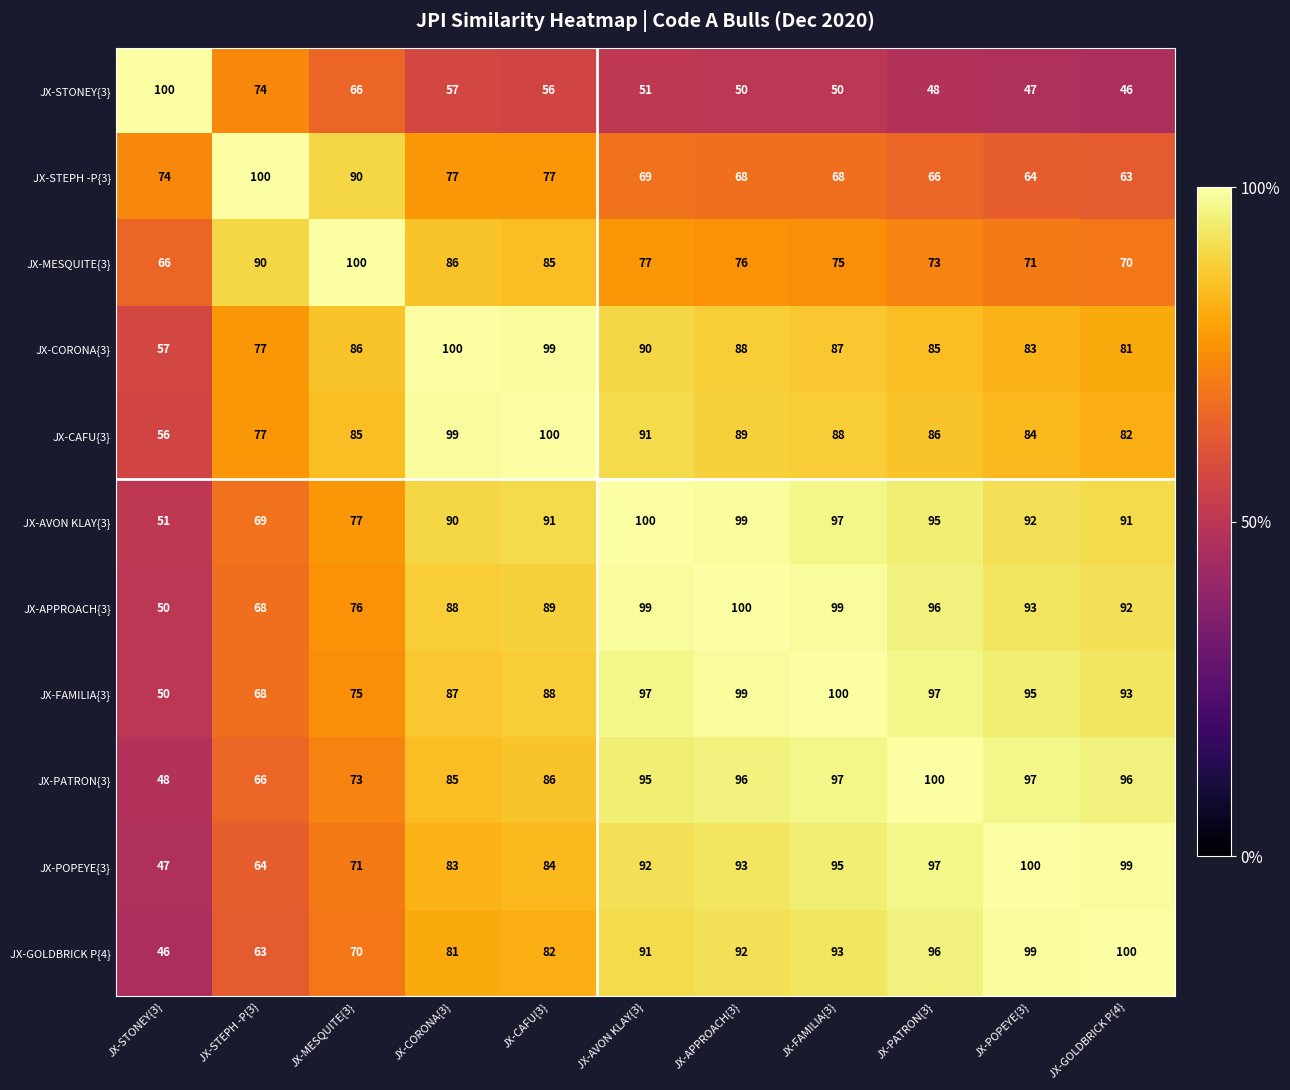

What is the difference between the highest and lowest values at JX-MESQUITE{3}?

34